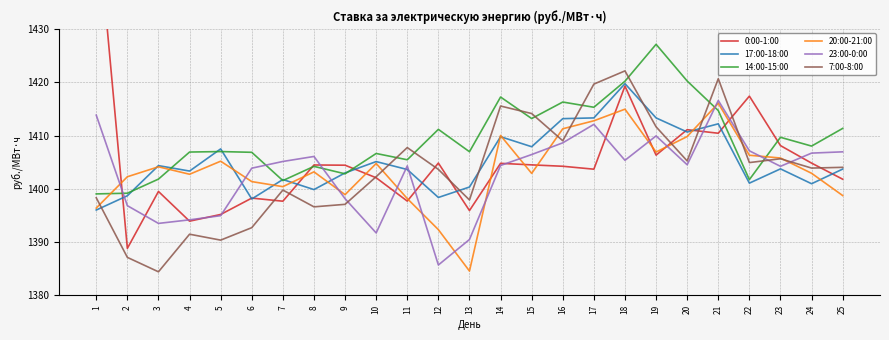

True or false: 14:00-15:00 has a value of 864.7 at 11.

False